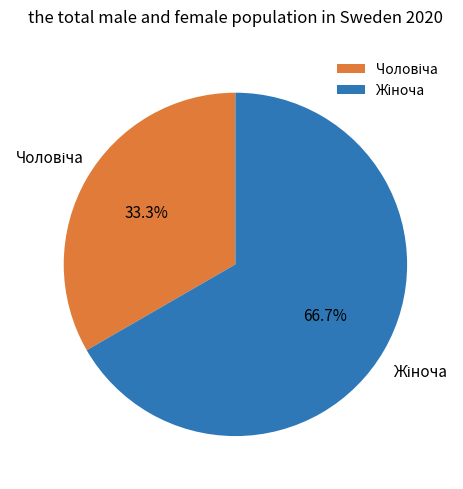

How many segments does this pie chart have?

2